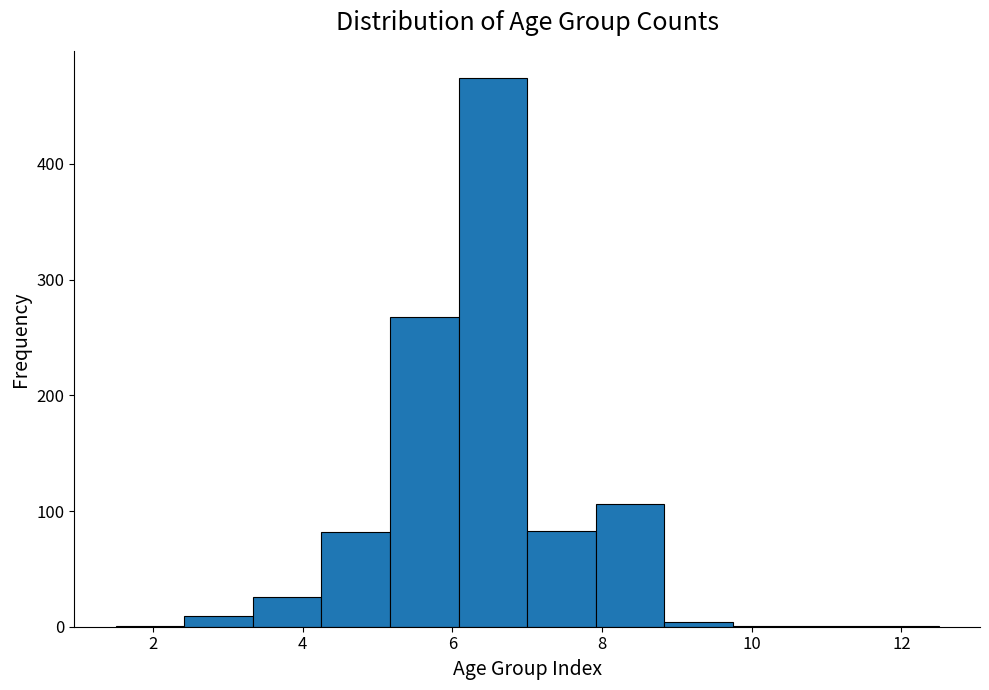

Reading left to right, transcribe this chart: for each bar, give the range it covers on the x-axis and its height. Neither the bar edges nor the heights are printed on the chart, so give them approximately, as read against the axes.

1.6 to 2.4: under 10
2.4 to 3.4: under 10
3.4 to 4.2: 30
4.2 to 5.2: 80
5.2 to 6.0: 270
6.0 to 7.0: 470
7.0 to 8.0: 80
8.0 to 8.8: 110
8.8 to 9.8: under 10
9.8 to 10.6: under 10
10.6 to 11.6: under 10
11.6 to 12.6: under 10